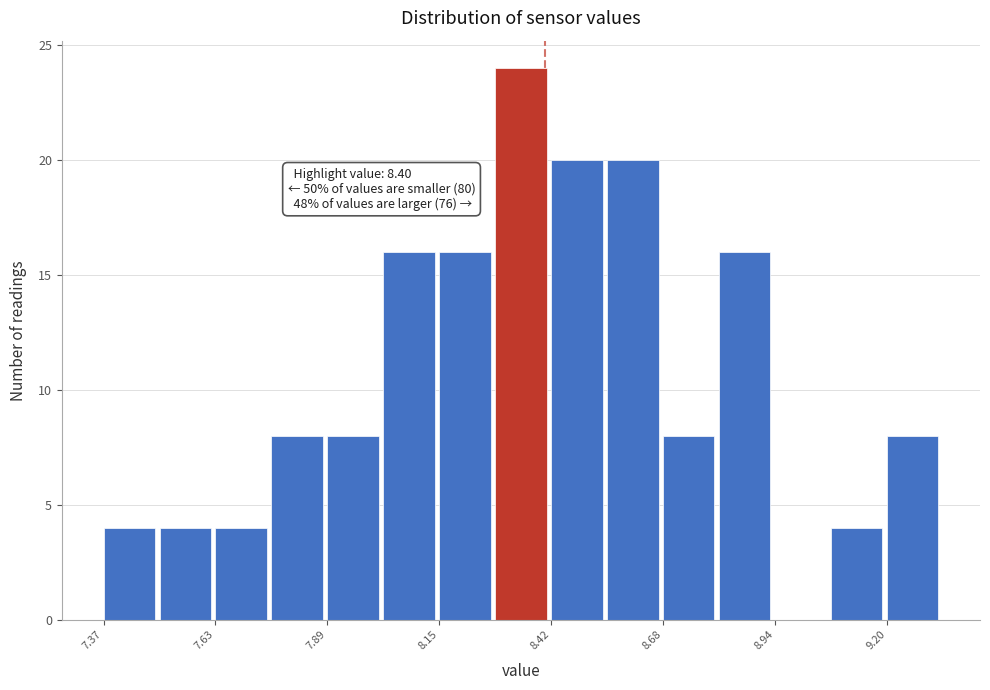

Read against the x-axis, roughly where is the centre of the tallest bar?

8.35